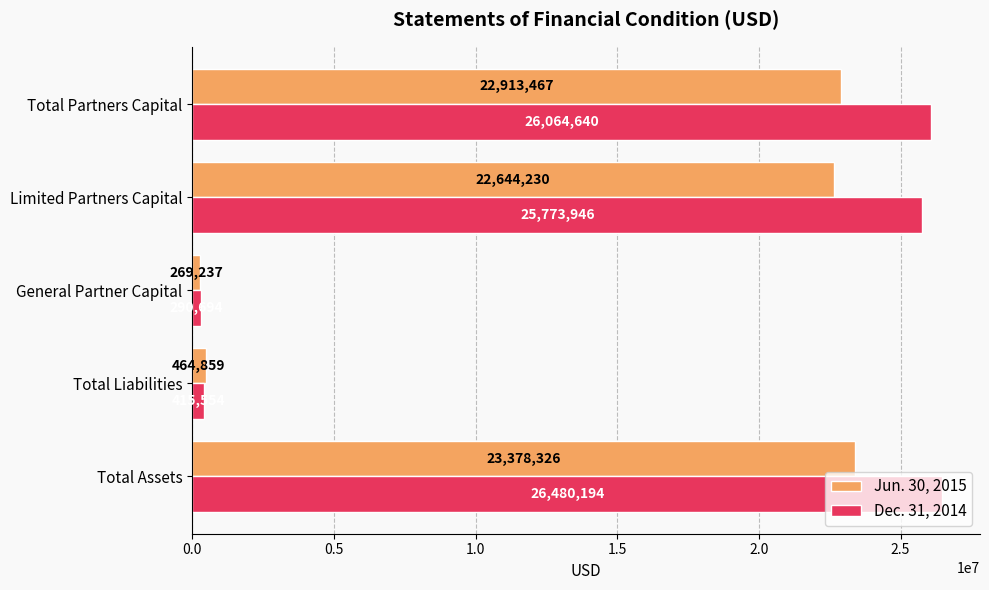

Is it true that Dec. 31, 2014 equals 26480194 at Total Assets?

True